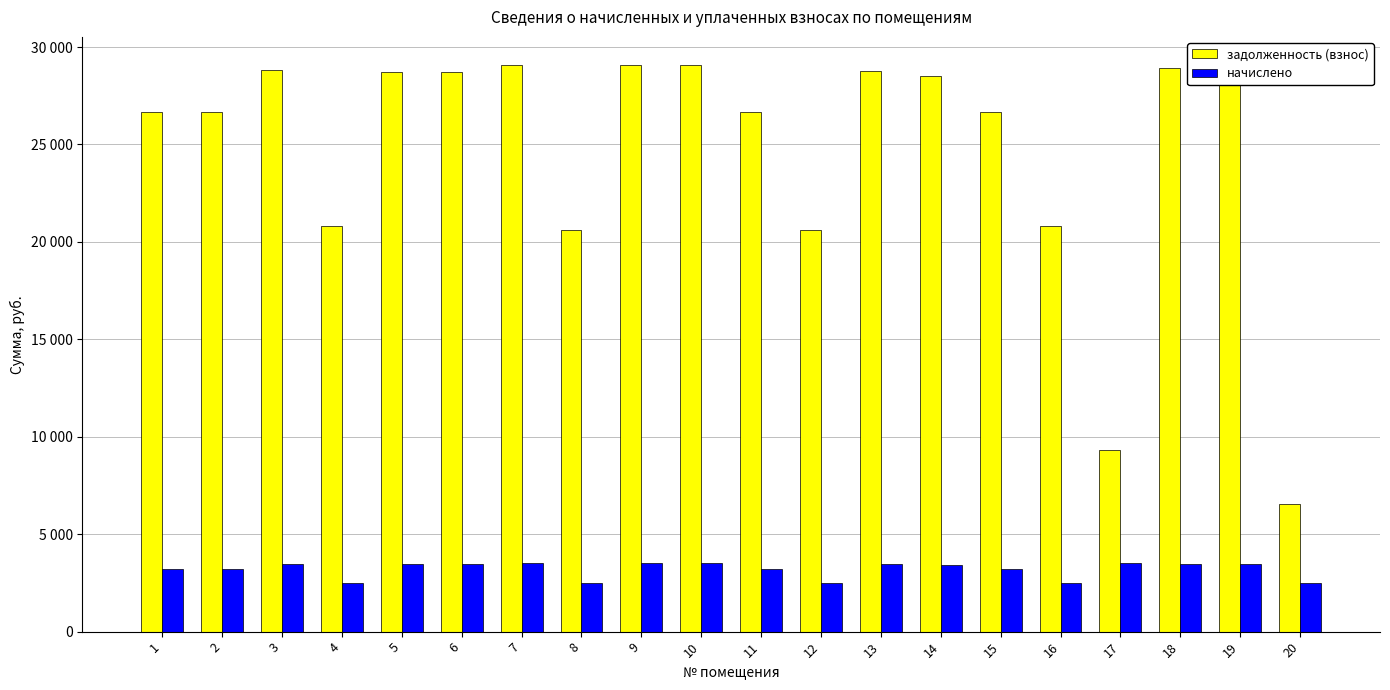

Is it true that задолженность (взнос) equals 6570.4 at 20?

True